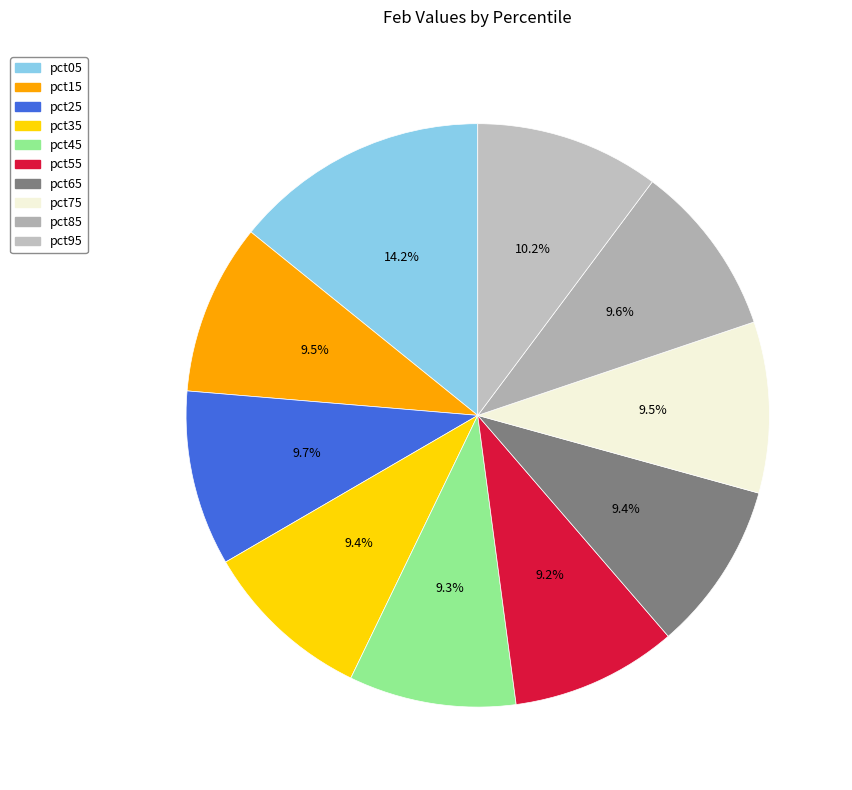

Does any single category account for the majority?

No